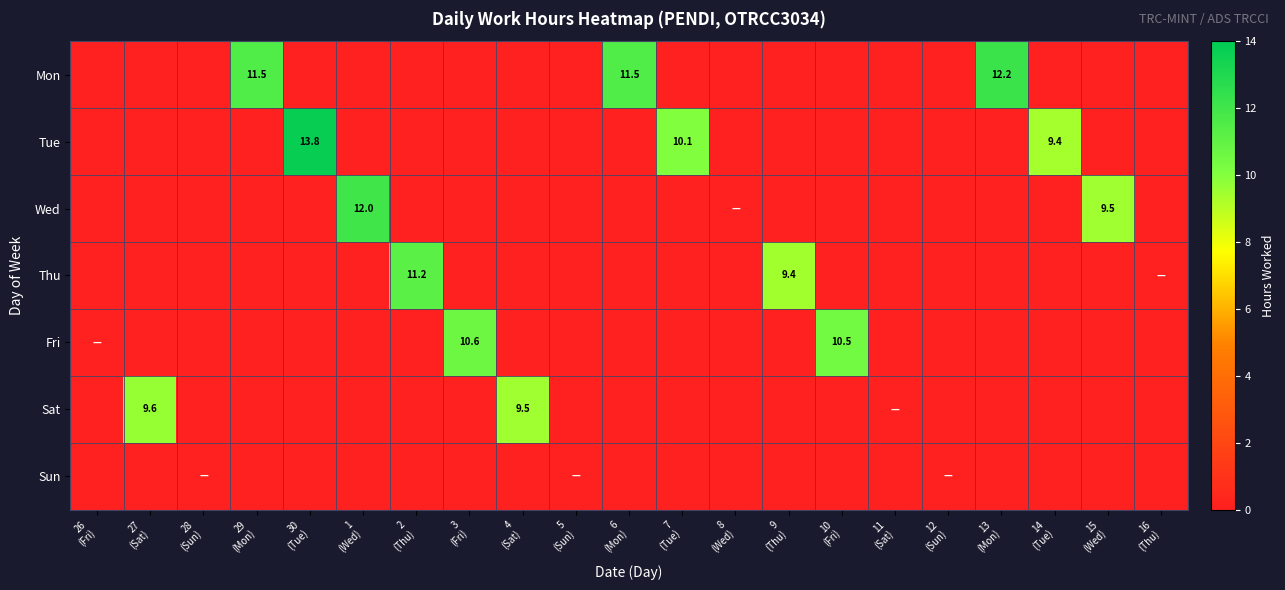

Which has a higher value, 5
(Sun) or 16
(Thu)?

5
(Sun)